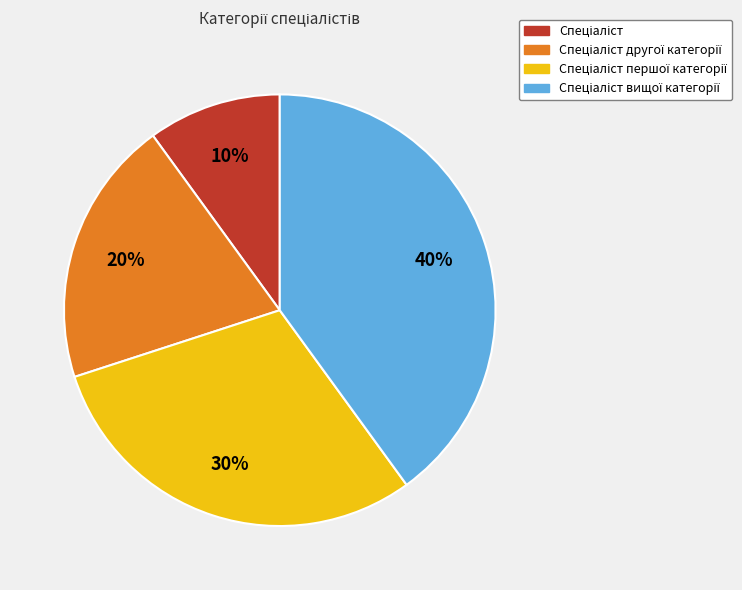

To the nearest percent, what is the average slice percentage?

25%